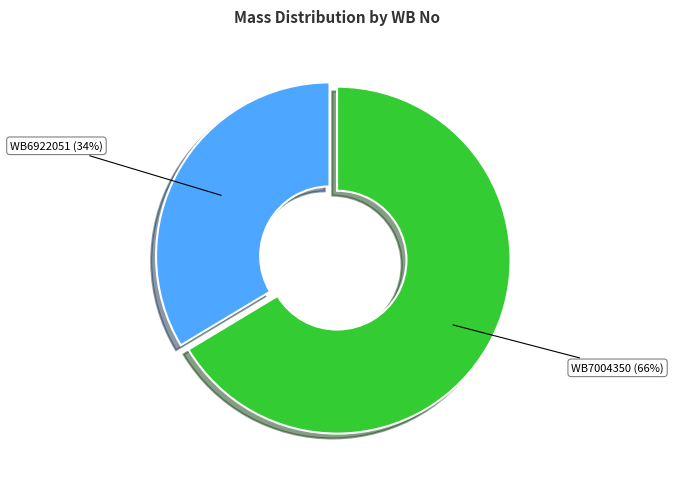

Does any single category account for the majority?

Yes